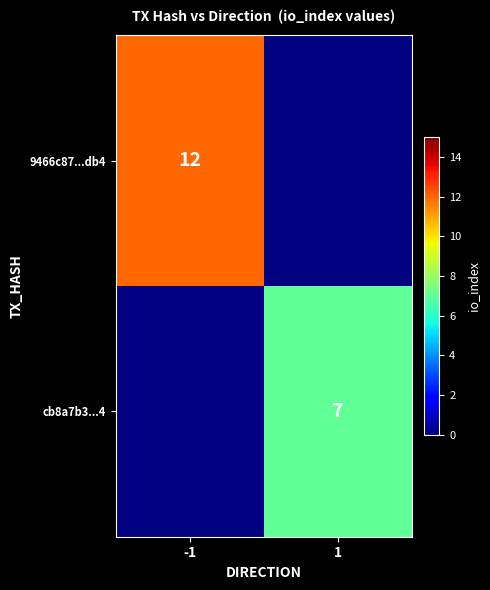

Is the value of 9466c87...db4 at -1 greater than the value of cb8a7b3...4 at 1?

Yes